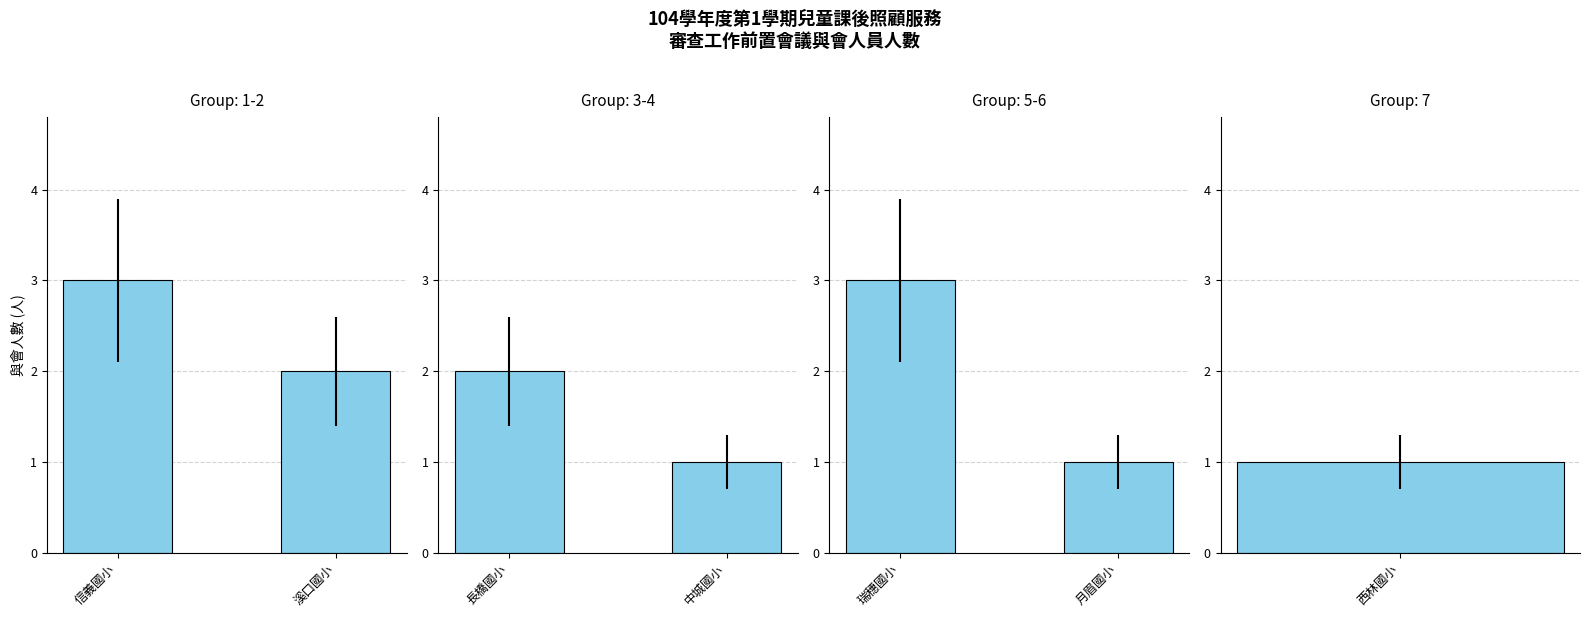

Between 瑞穗國小 and 月眉國小, which is larger?

瑞穗國小